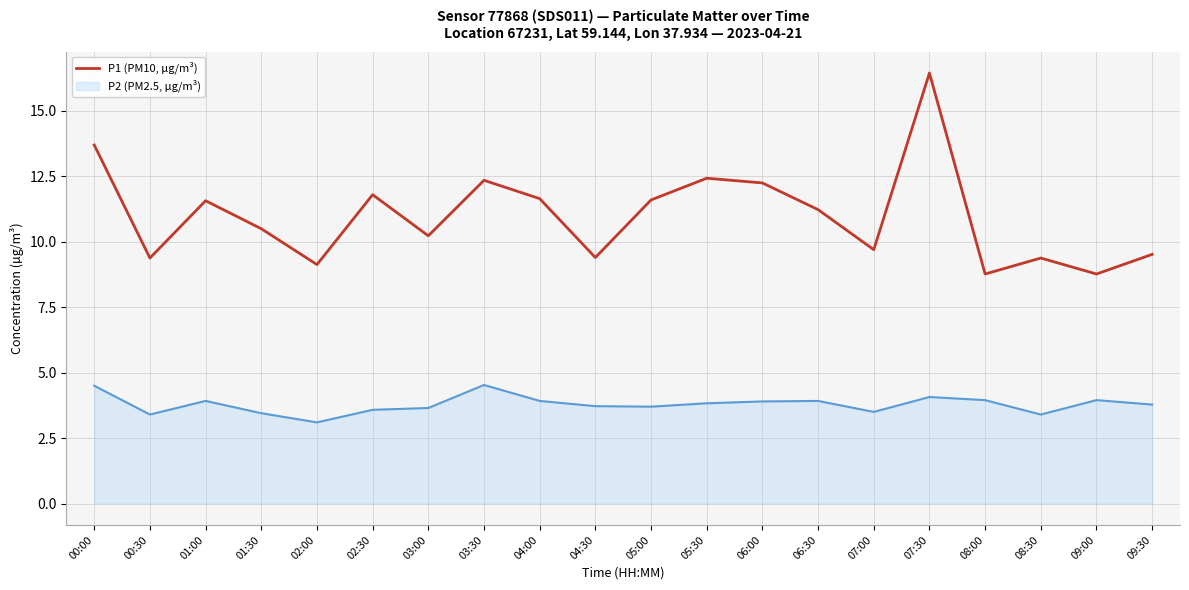

What is the minimum value for P1 (PM10, µg/m³)?

8.8